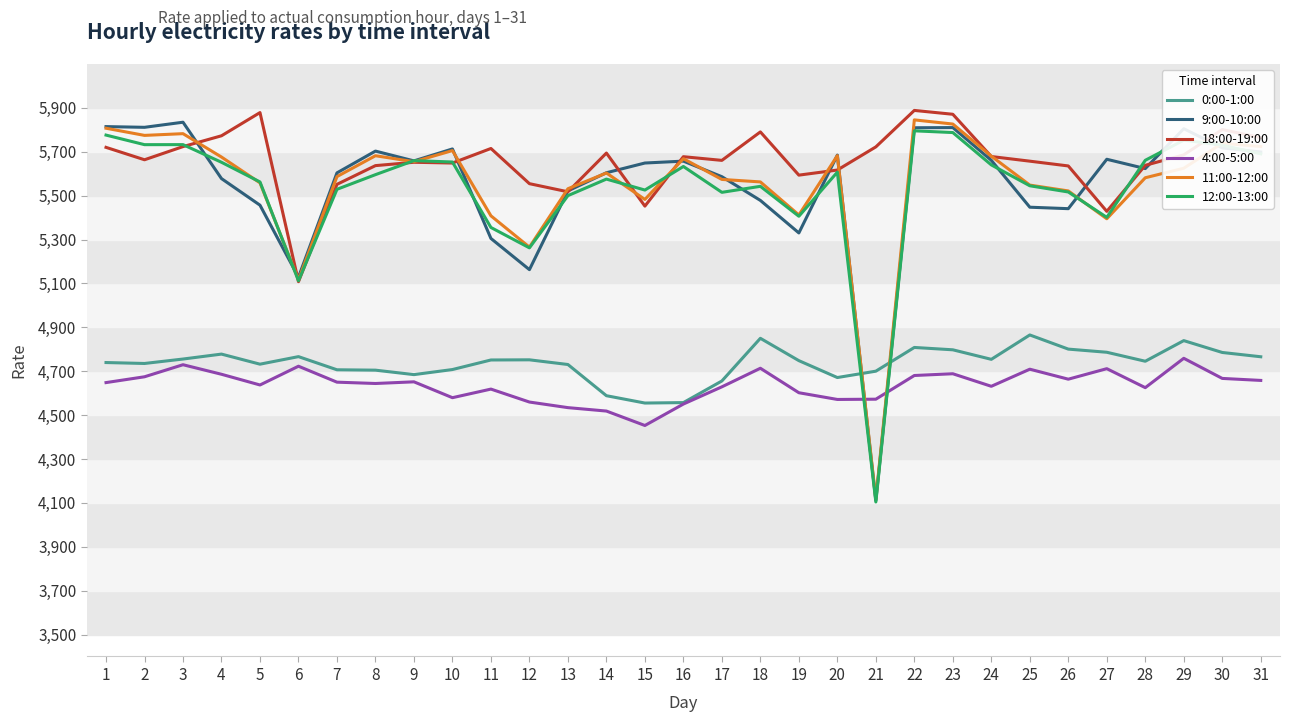

The value of 12:00-13:00 at 27 is 5401.1. True or false?

True